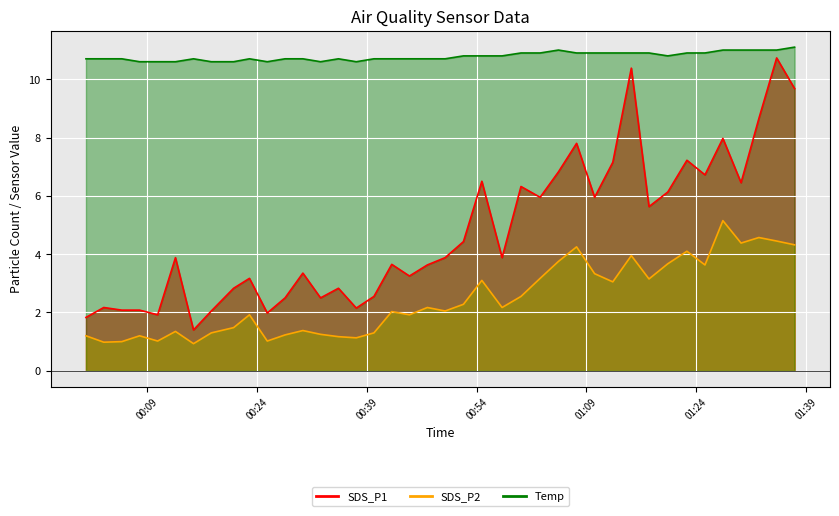

How many categories are shown in the chart?

40